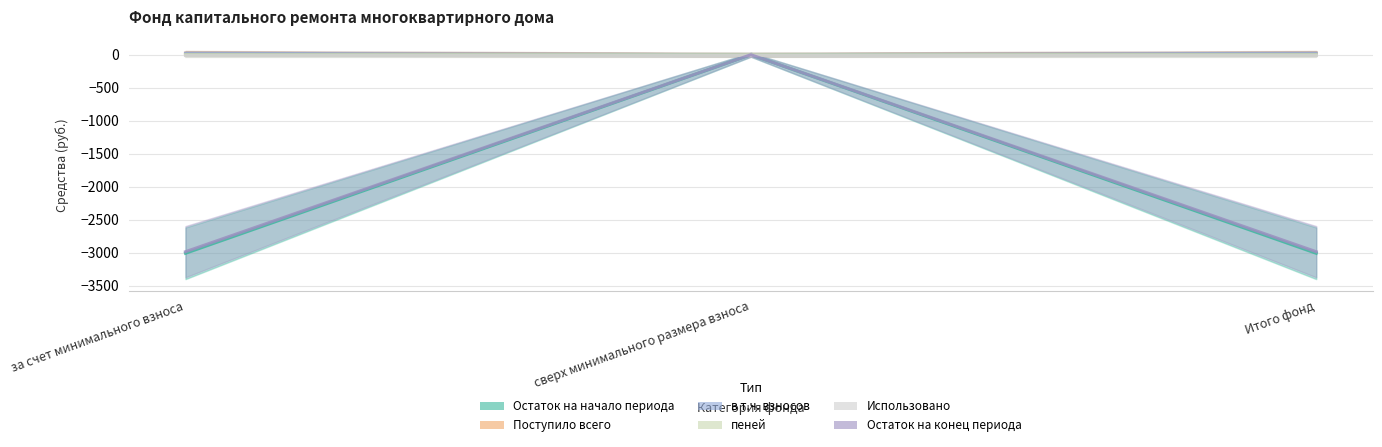

True or false: в т.ч. взносов has a value of 22.3 at за счет минимального взноса.

True